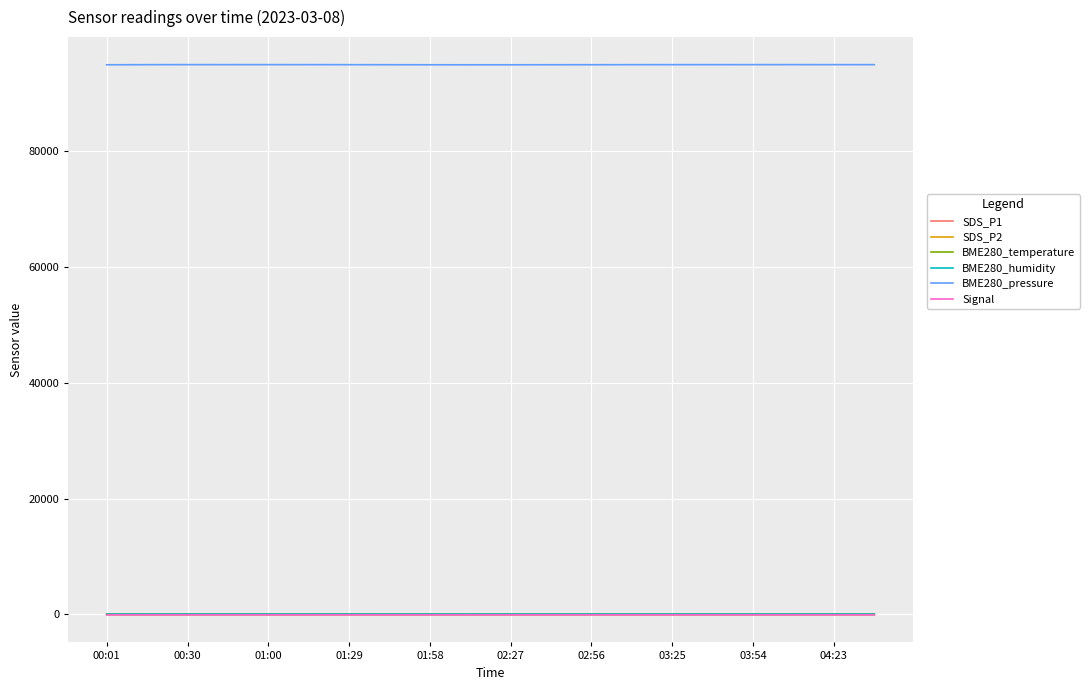

Which series has the largest total across all categories?

BME280_pressure